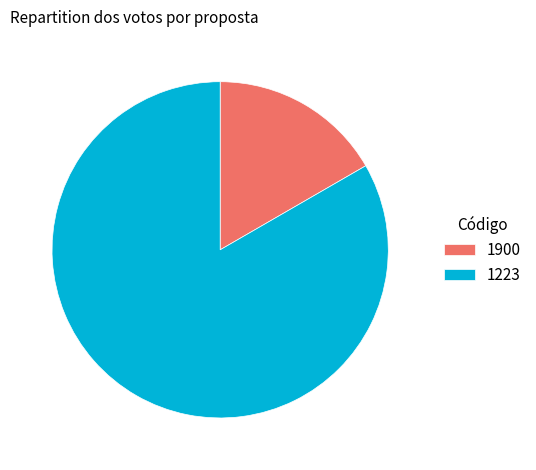

Which slice is the largest?

1223